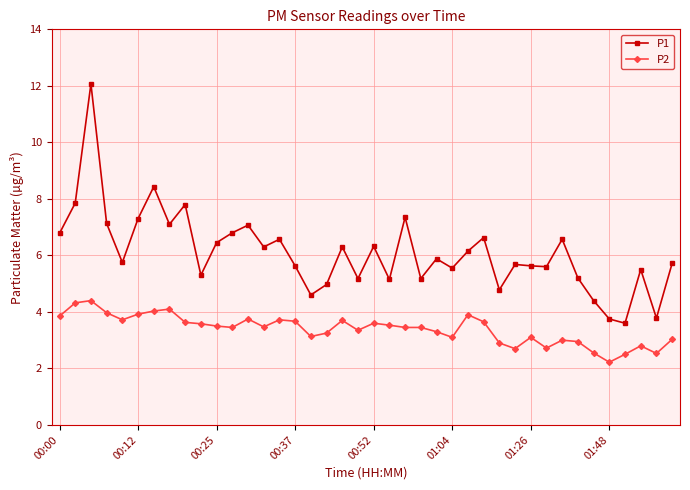

Which series has the largest range (max minus min)?

P1